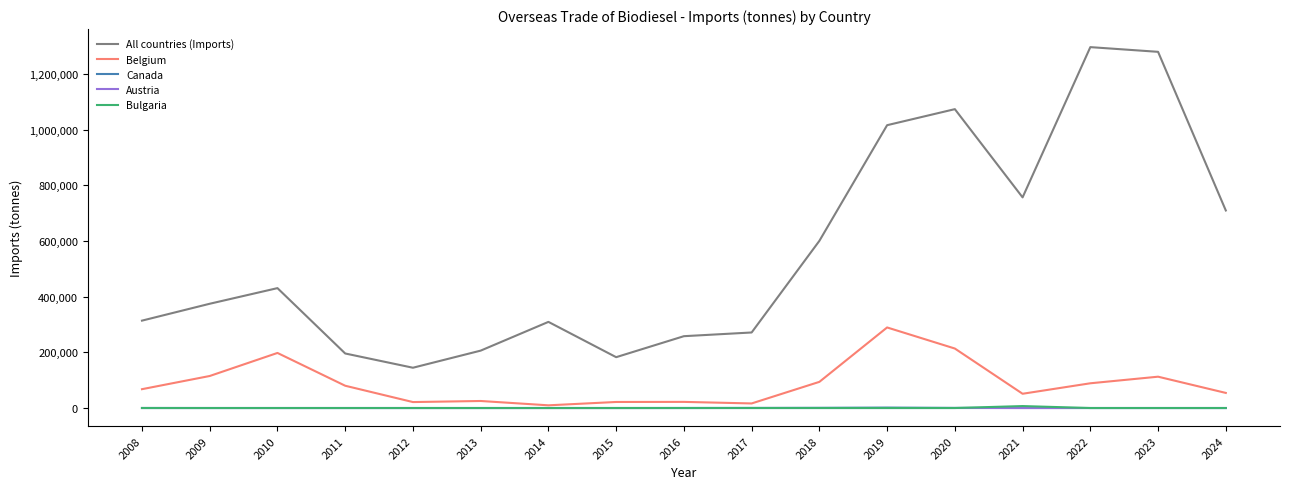

How many lines are shown in the chart?

5